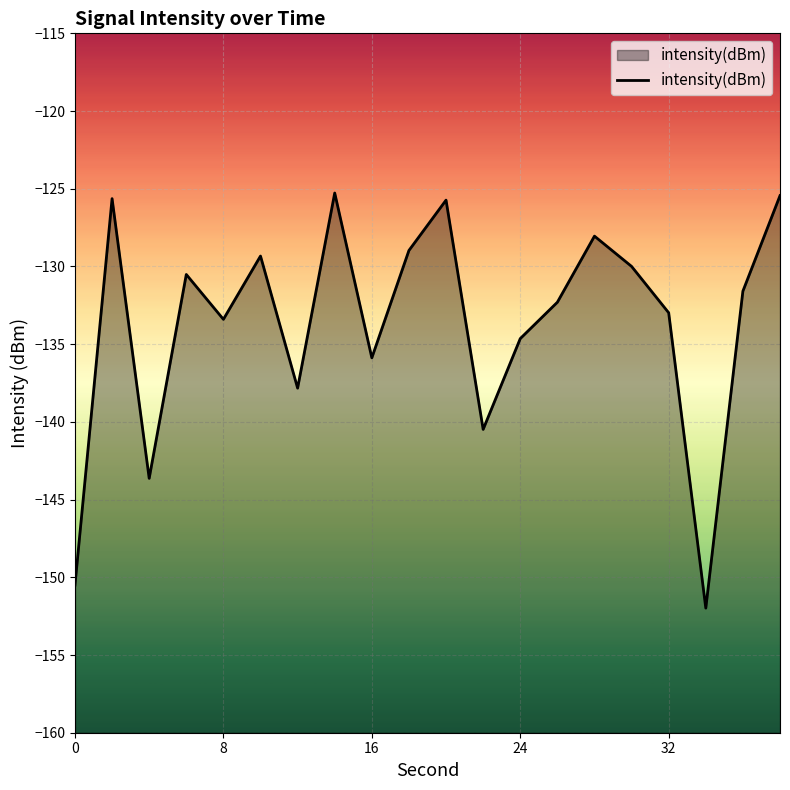

True or false: the data shows -209.2 at 24.

False